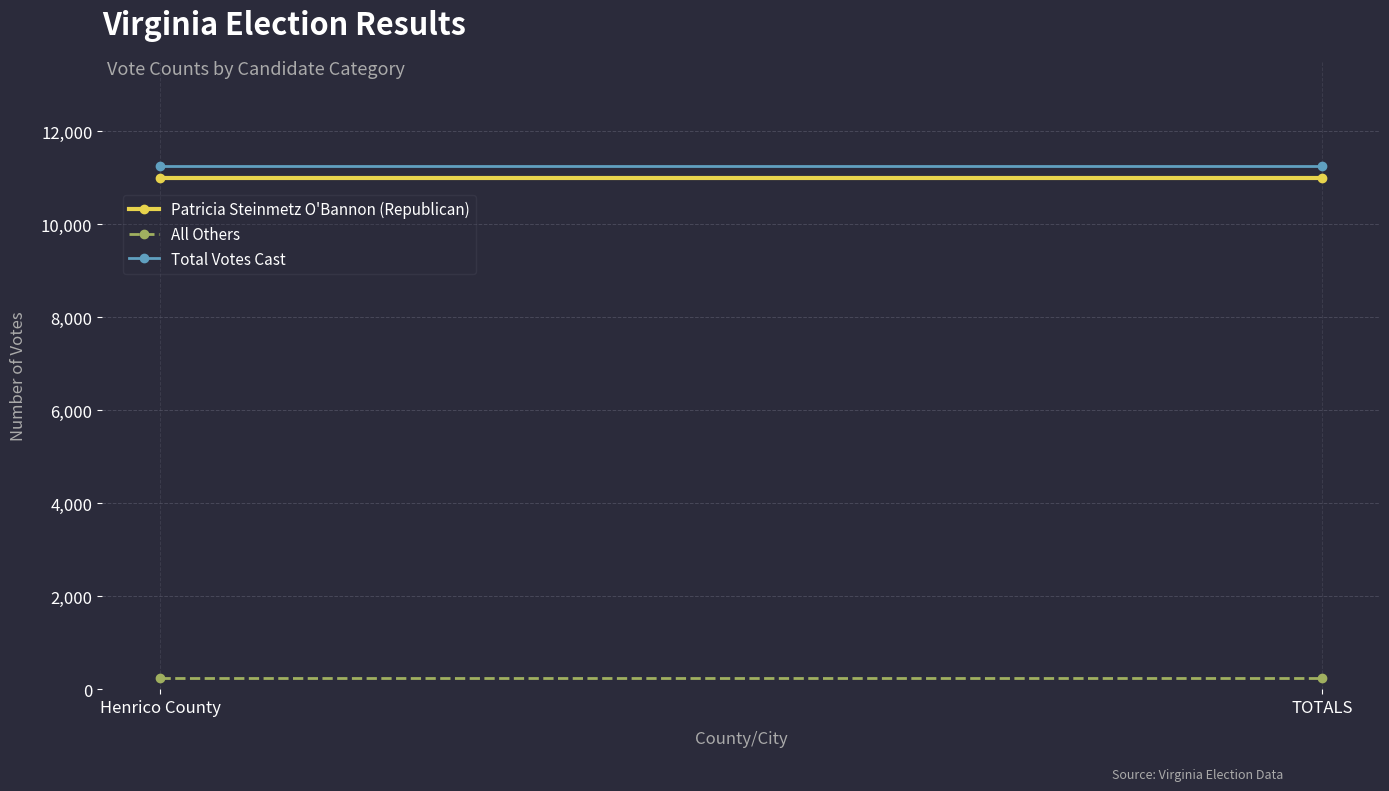

What position from the right is Henrico County?

2